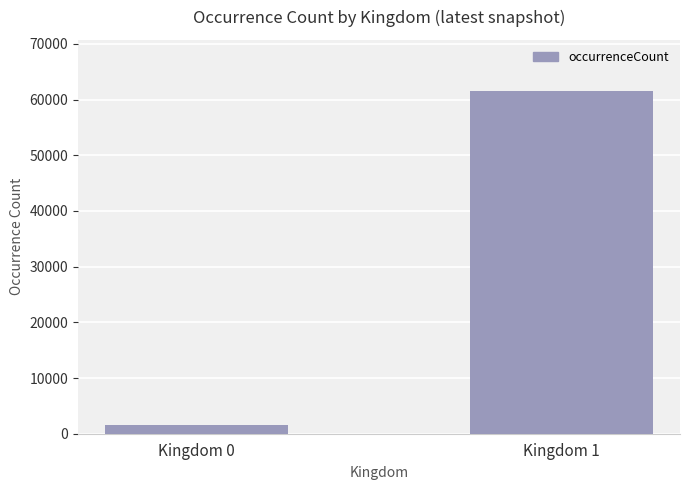

What is the sum of the values at Kingdom 1 and Kingdom 0?

63004